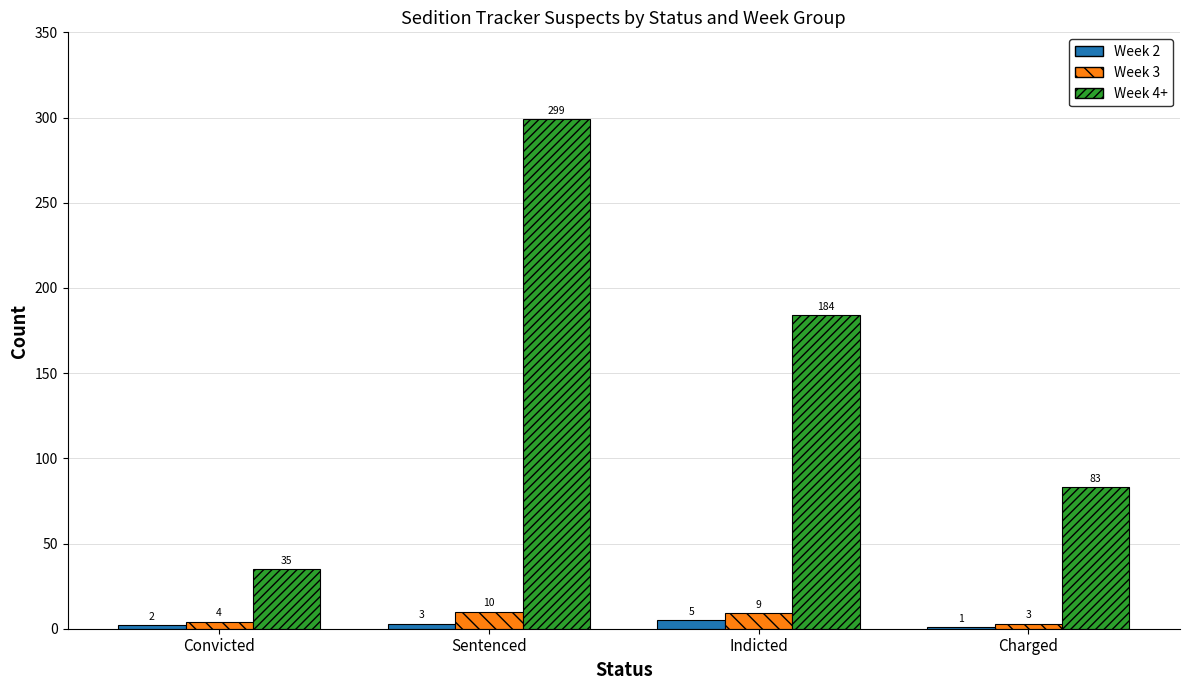

The value of Week 3 at Convicted is 4. True or false?

True